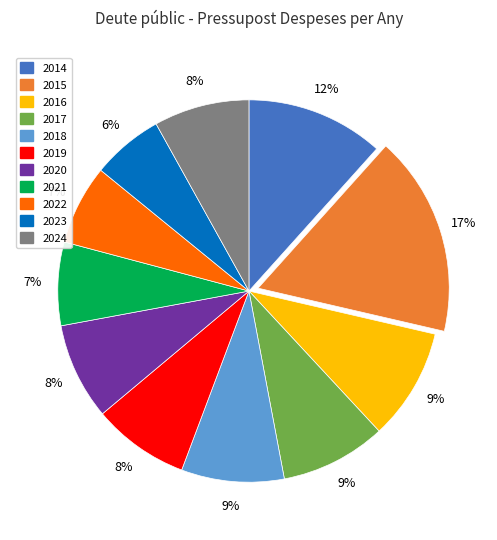

What percentage is the 2021 slice, to the nearest percent?

7%